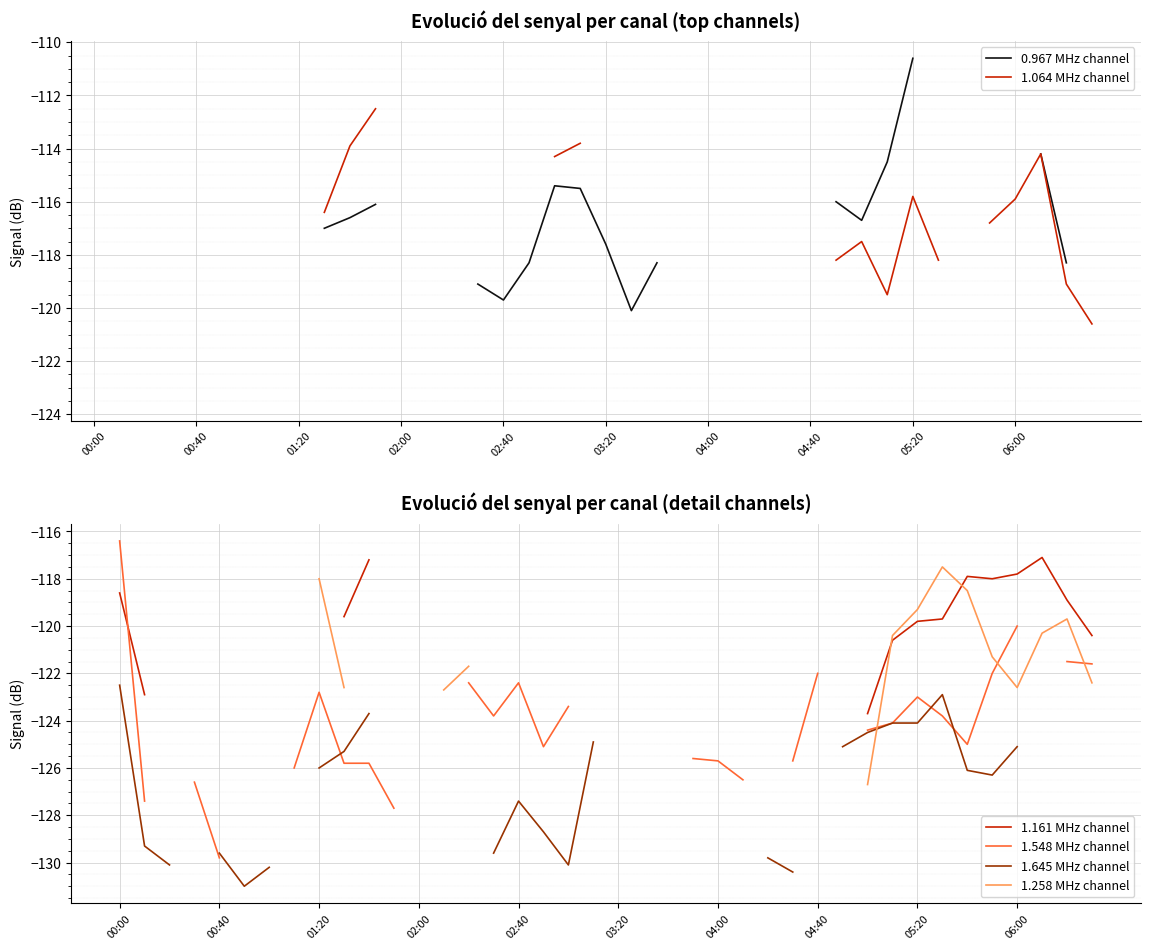

How many series are shown in this chart?

6